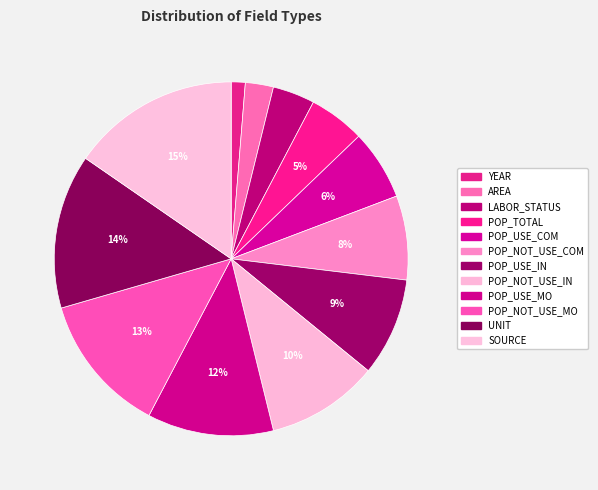

To the nearest percent, what portion does POP_USE_COM represent?

6%